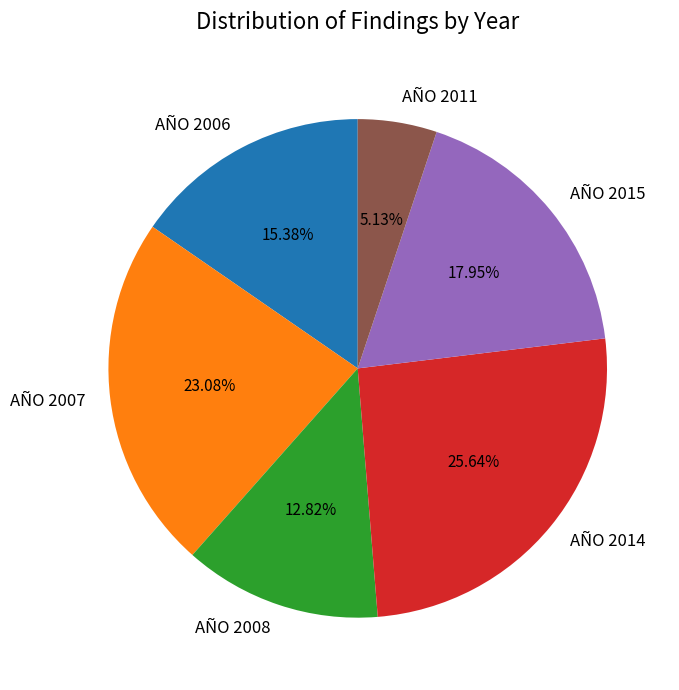

The AÑO 2014 slice represents 35% of the pie. True or false?

False